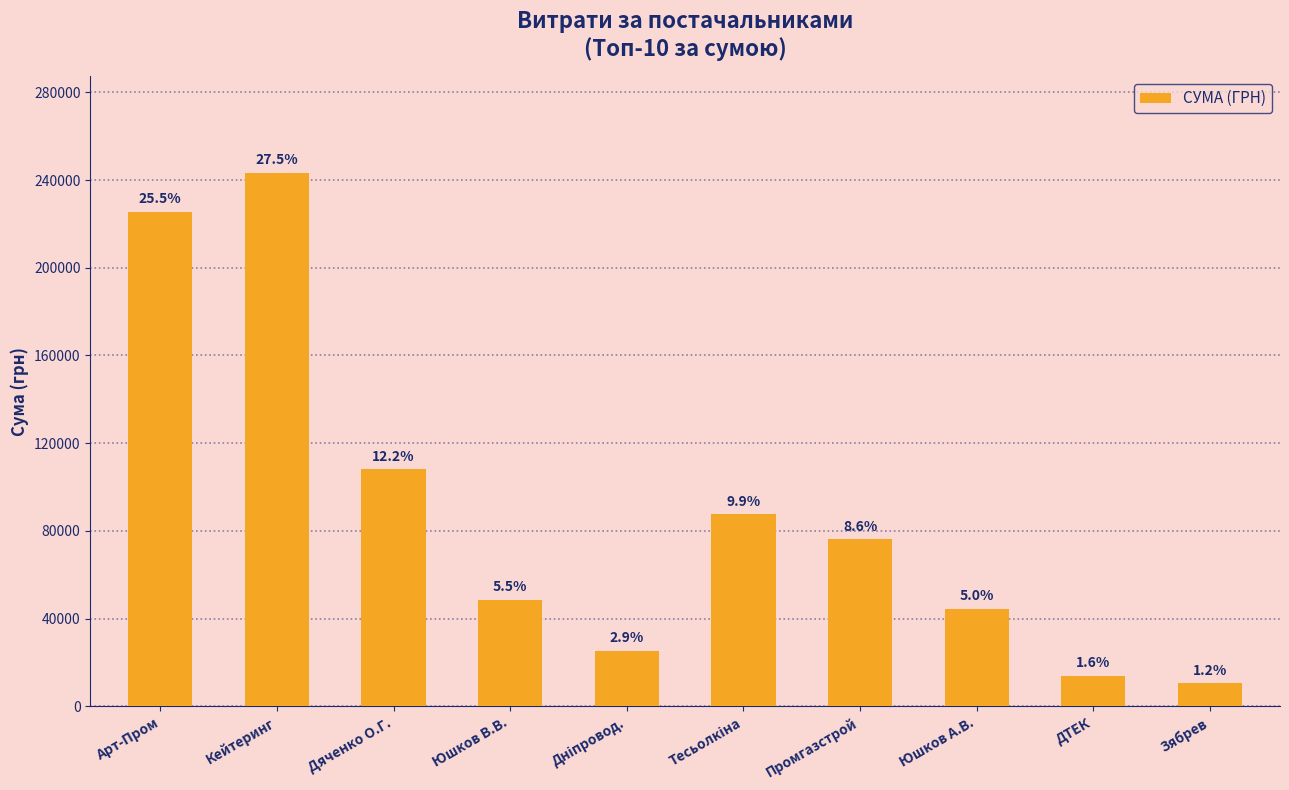

What is the average value?

88393.8